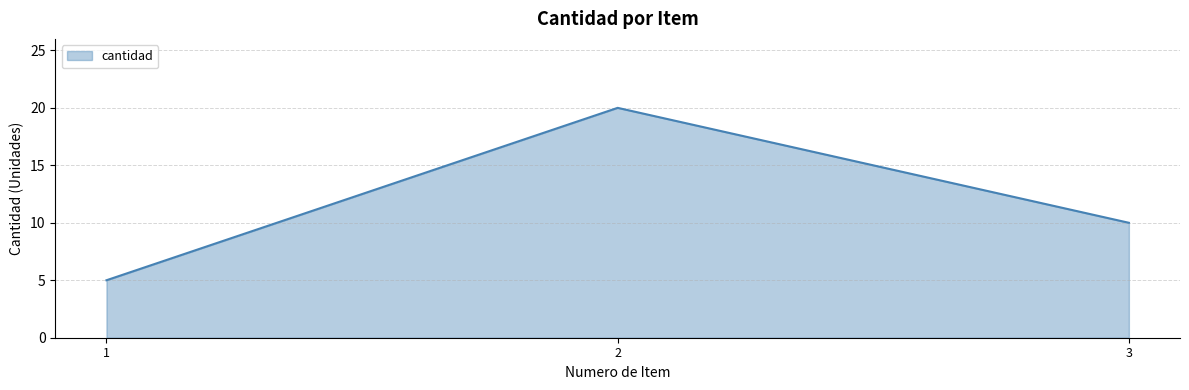

Which label corresponds to the smallest value in the chart?

1